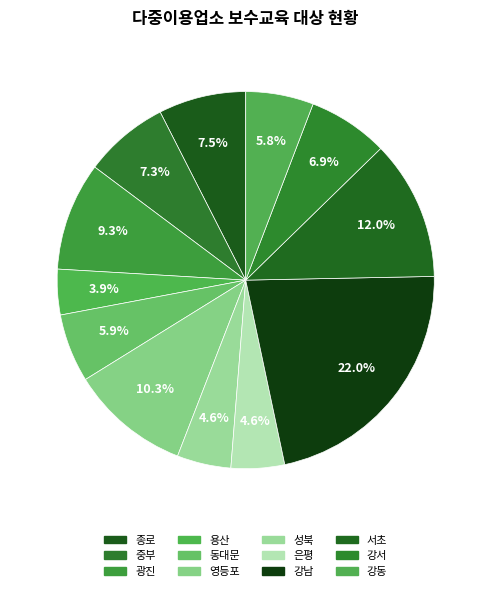

True or false: 용산 accounts for 12% of the total.

False